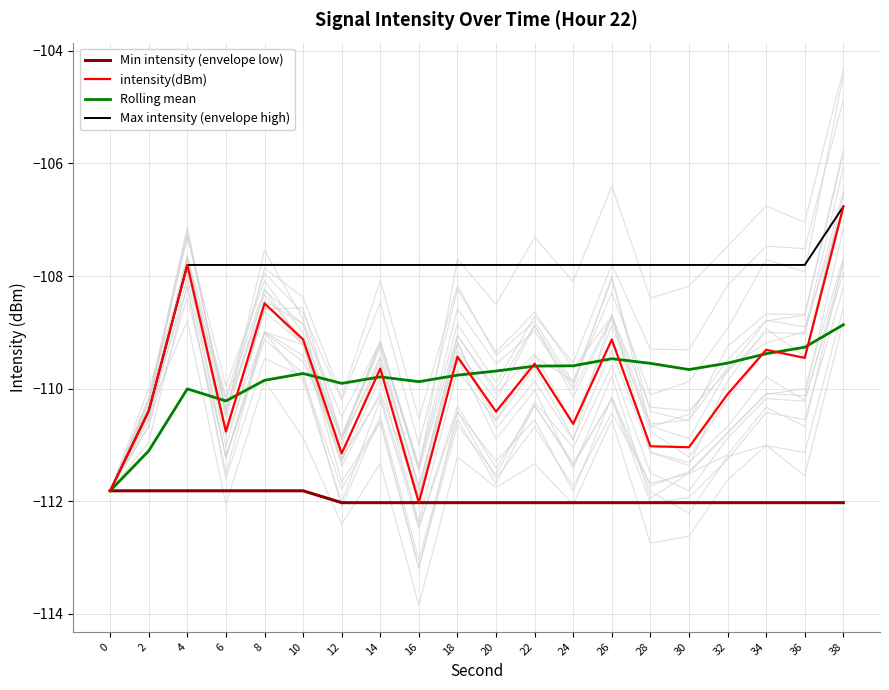

List the labels in order of Min intensity (envelope low) value, smallest first.

12, 14, 16, 18, 20, 22, 24, 26, 28, 30, 32, 34, 36, 38, 0, 2, 4, 6, 8, 10